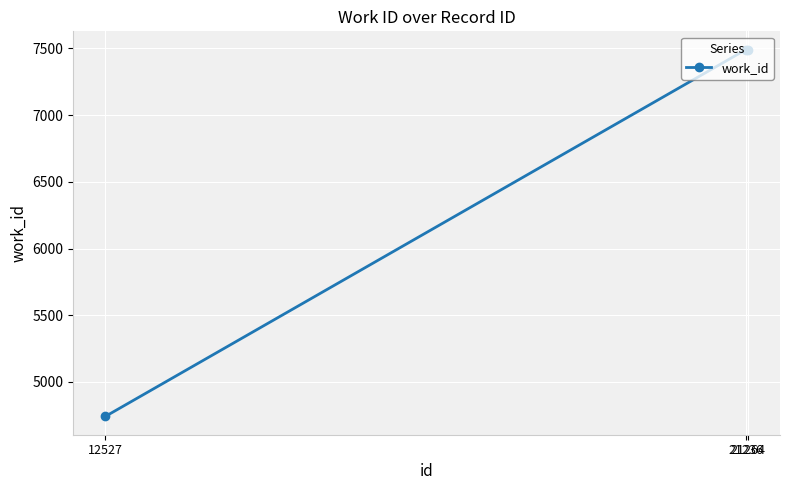

How many data points are less than 7490?

1